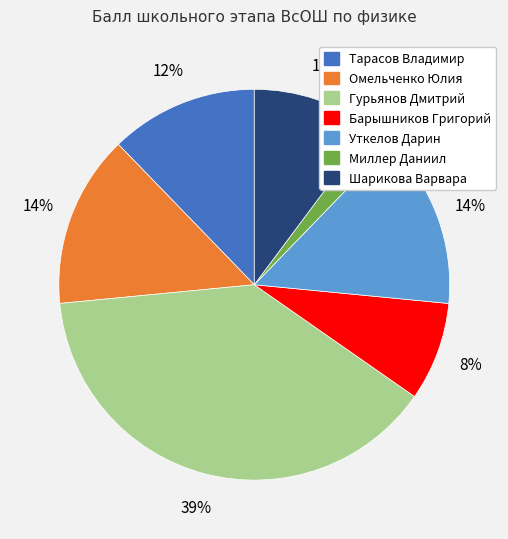

Does any single category account for the majority?

No